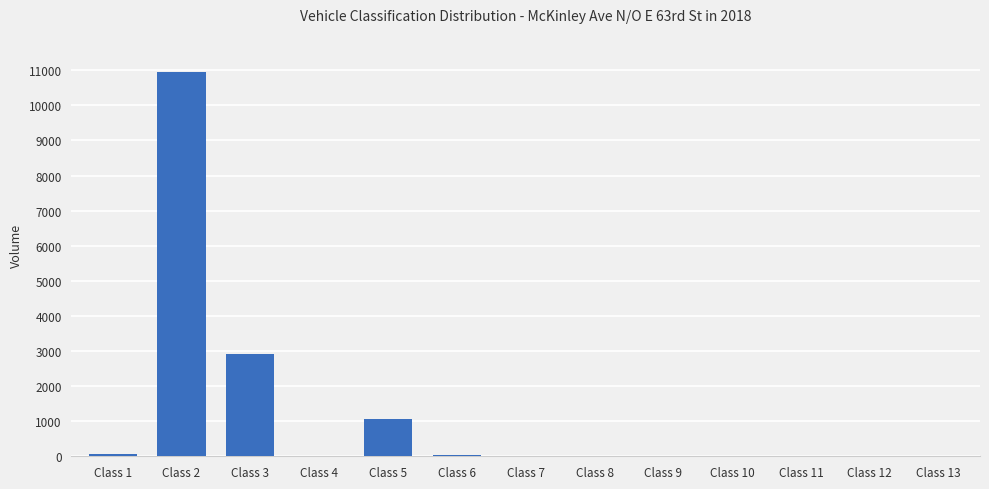

Is it true that the value at Class 5 is 607?

False